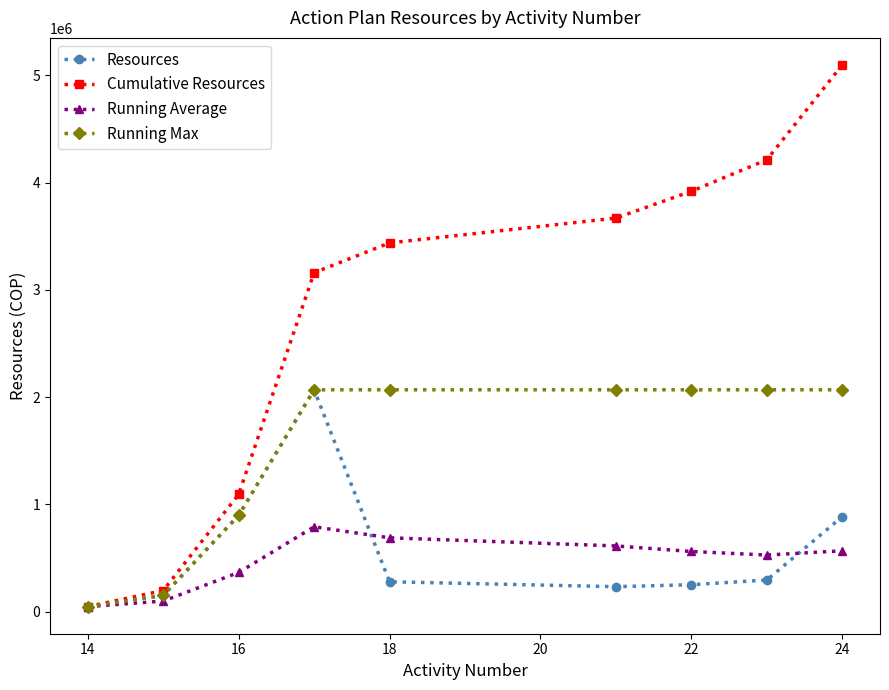

Which series has the largest range (max minus min)?

Cumulative Resources